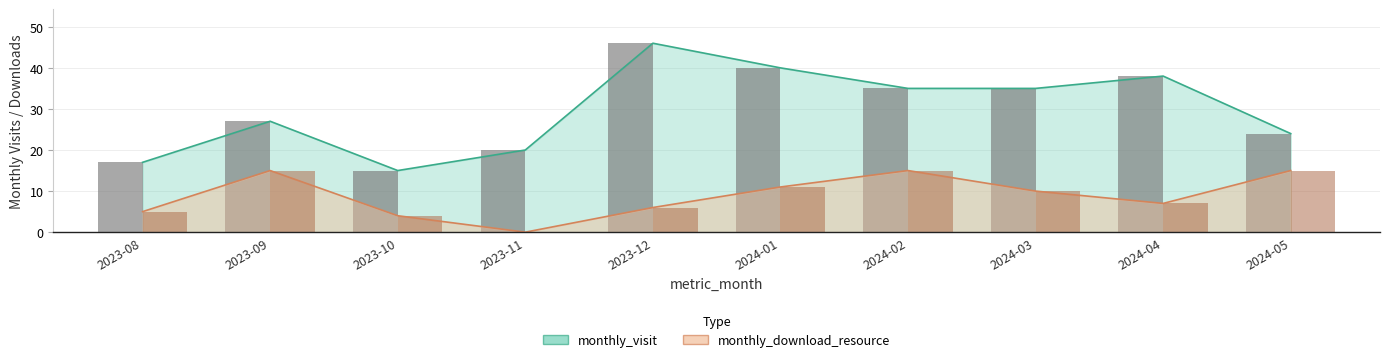

What are all the series names shown in the legend?

monthly_visit, monthly_download_resource